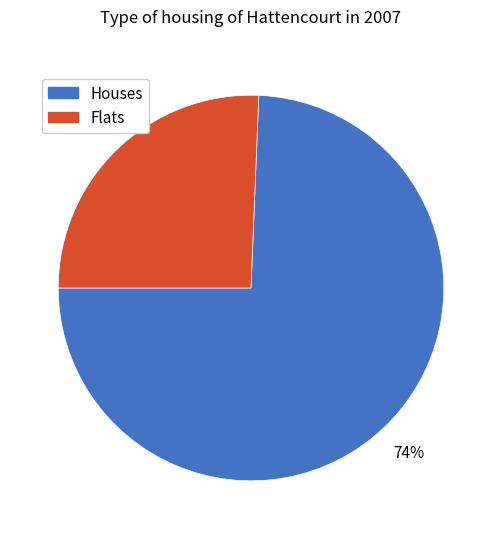

Which category has the biggest portion of the pie?

Houses